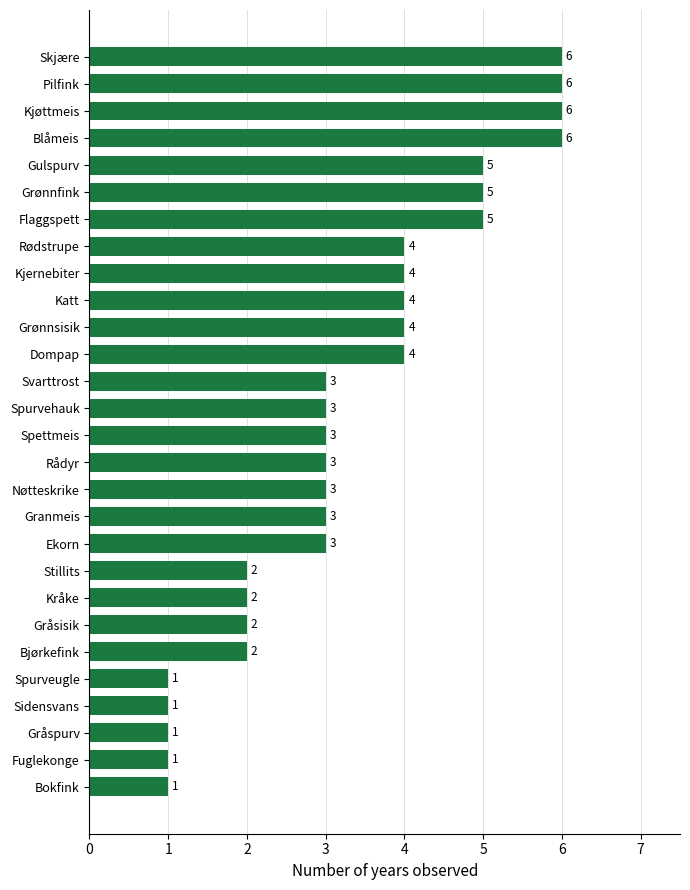

What is the sum of all values?

93